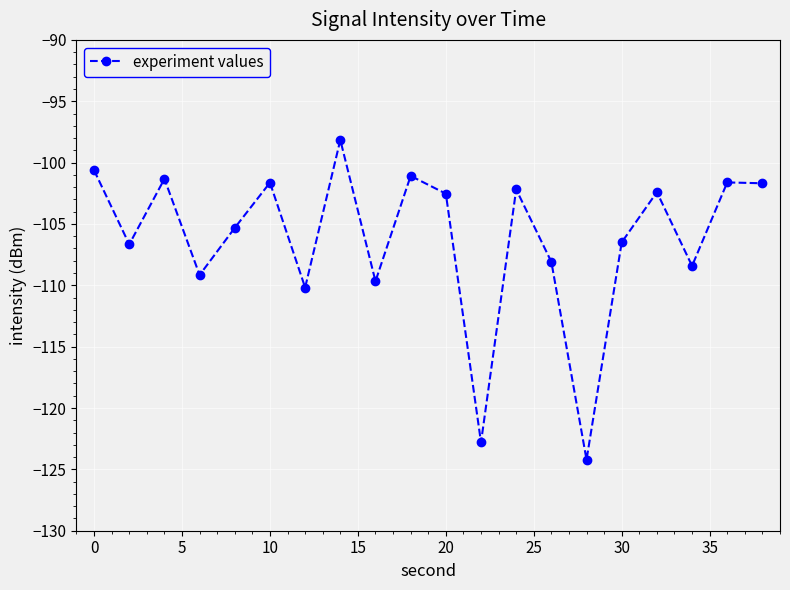

What is the difference between the maximum and second lowest values?

24.6